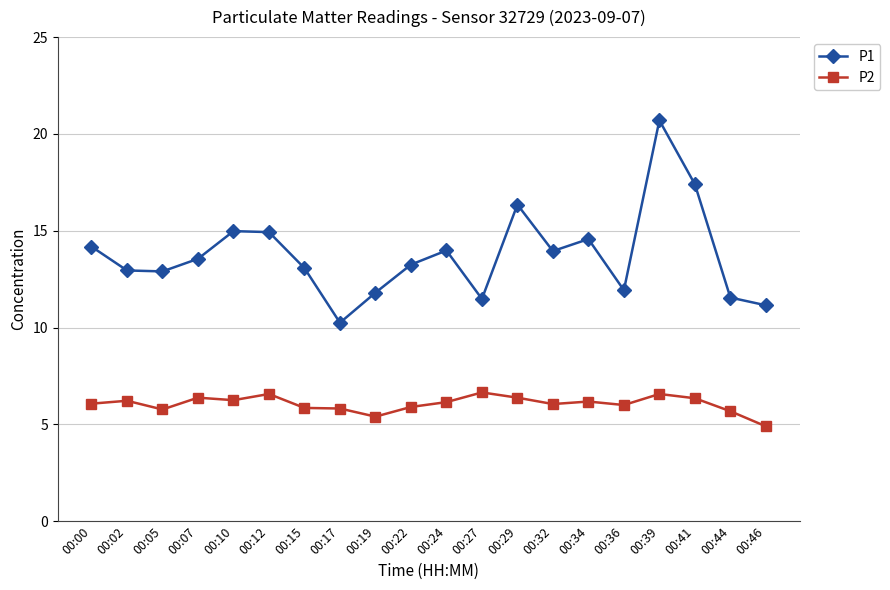

What is the difference between the second highest and minimum values in the P2 series?

1.7